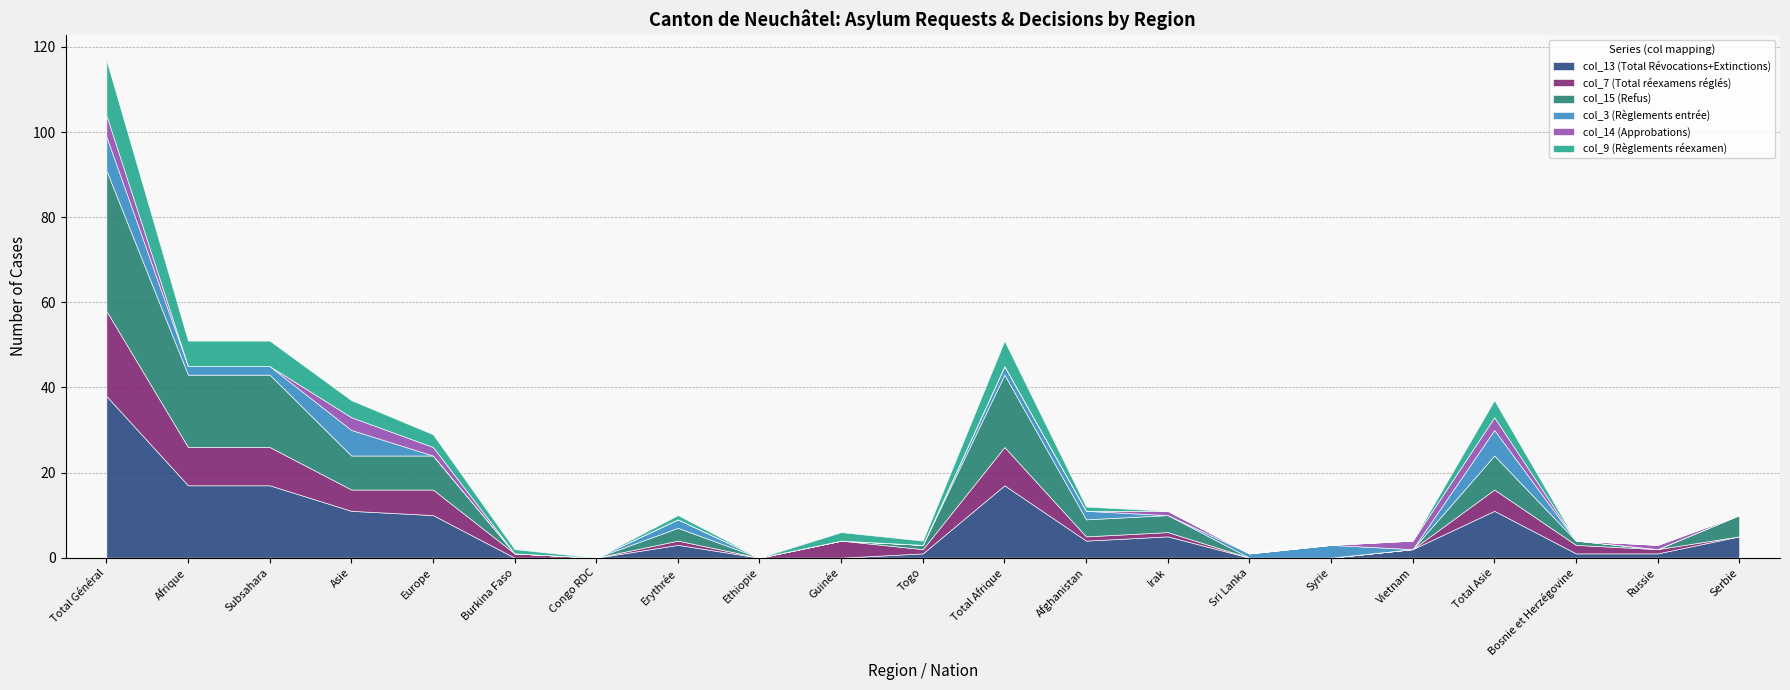

What is the label of the 5th point from the left?

Europe